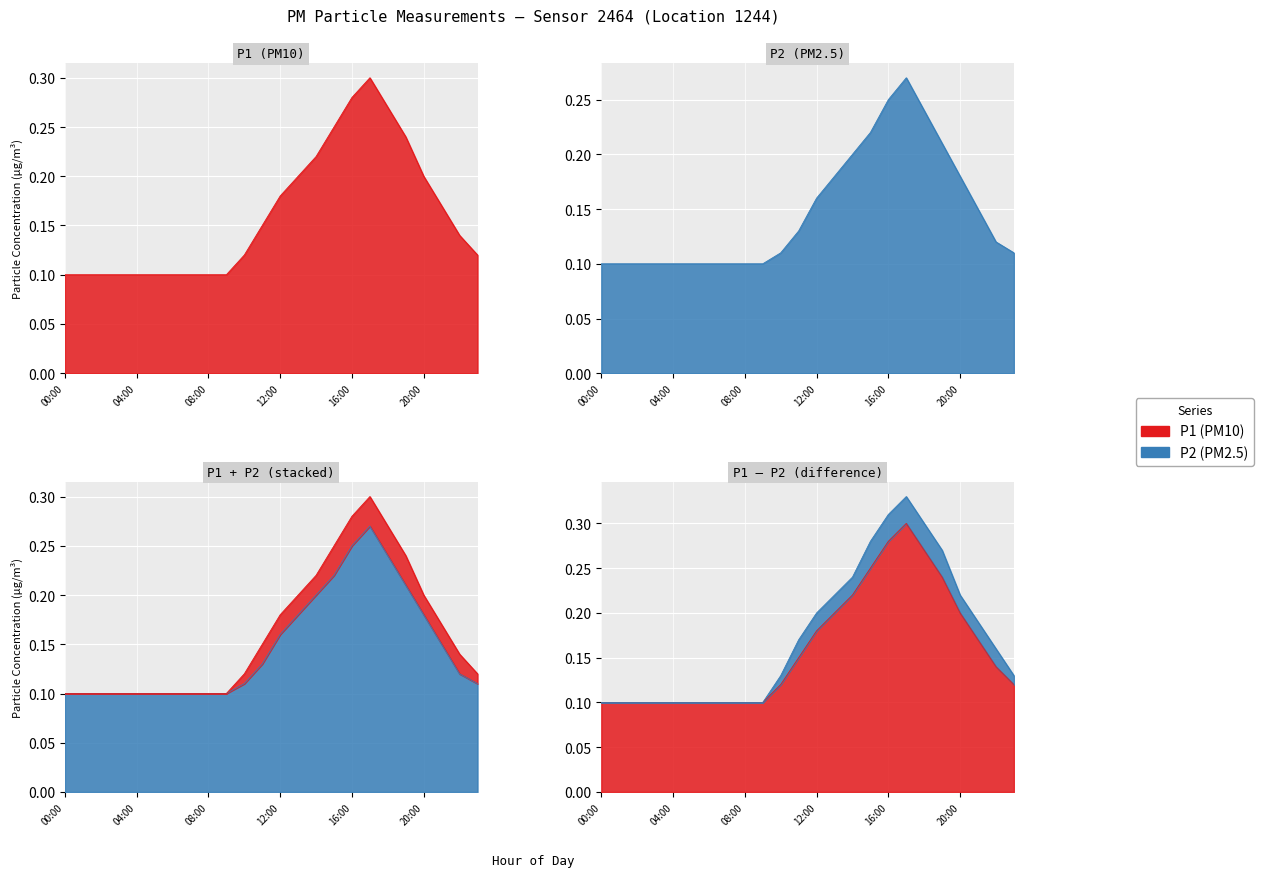

Reading left to right, transcribe all the data shown in this chart.

P1: 0.1	0.1	0.1	0.1	0.1	0.1	0.1	0.1	0.1	0.1	0.1	0.1	0.2	0.2	0.2	0.2	0.3	0.3	0.3	0.2	0.2	0.2	0.1	0.1
P2: 0.1	0.1	0.1	0.1	0.1	0.1	0.1	0.1	0.1	0.1	0.1	0.1	0.2	0.2	0.2	0.2	0.2	0.3	0.2	0.2	0.2	0.1	0.1	0.1